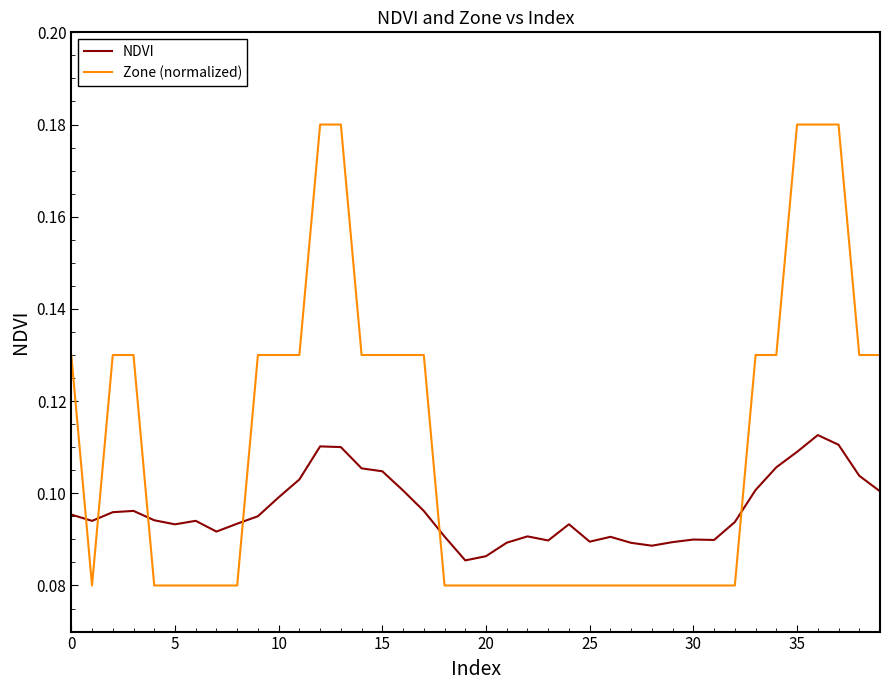

Rank the series by their average value, from highest to lowest.

Zone (normalized), NDVI